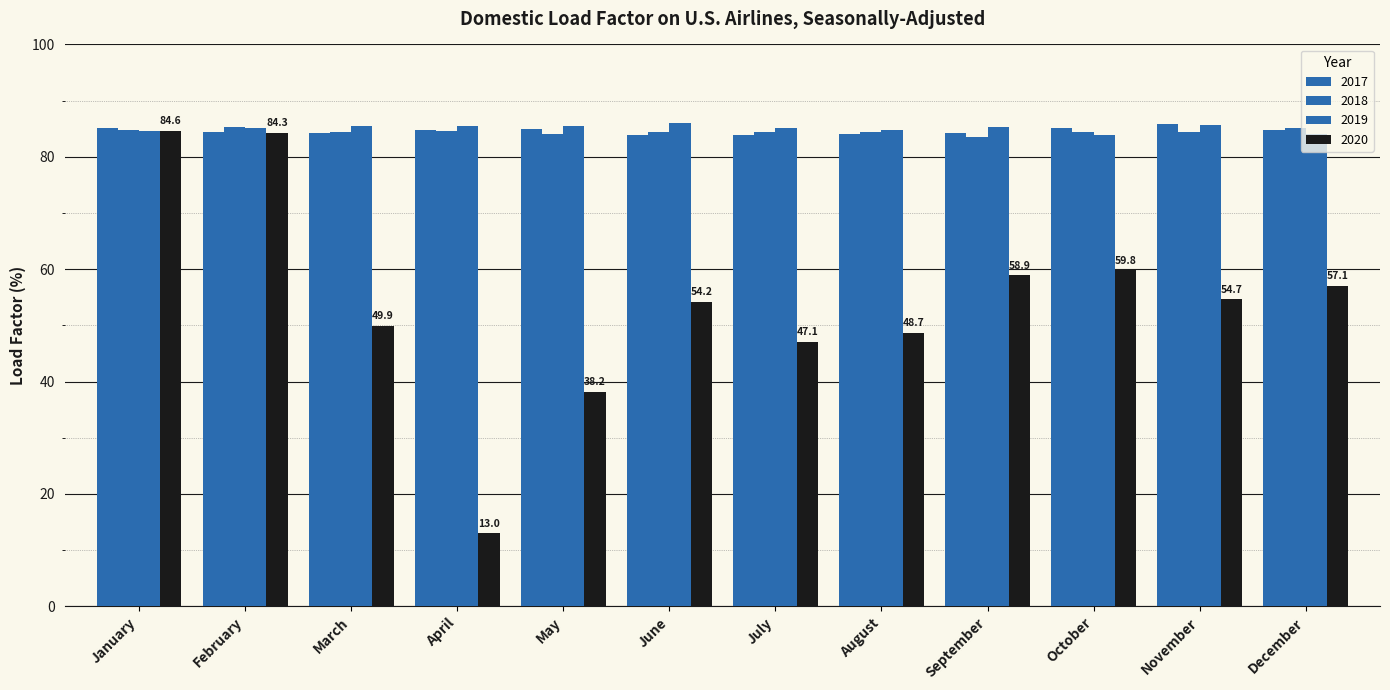

Between July and November, which series saw the biggest shift?

2020